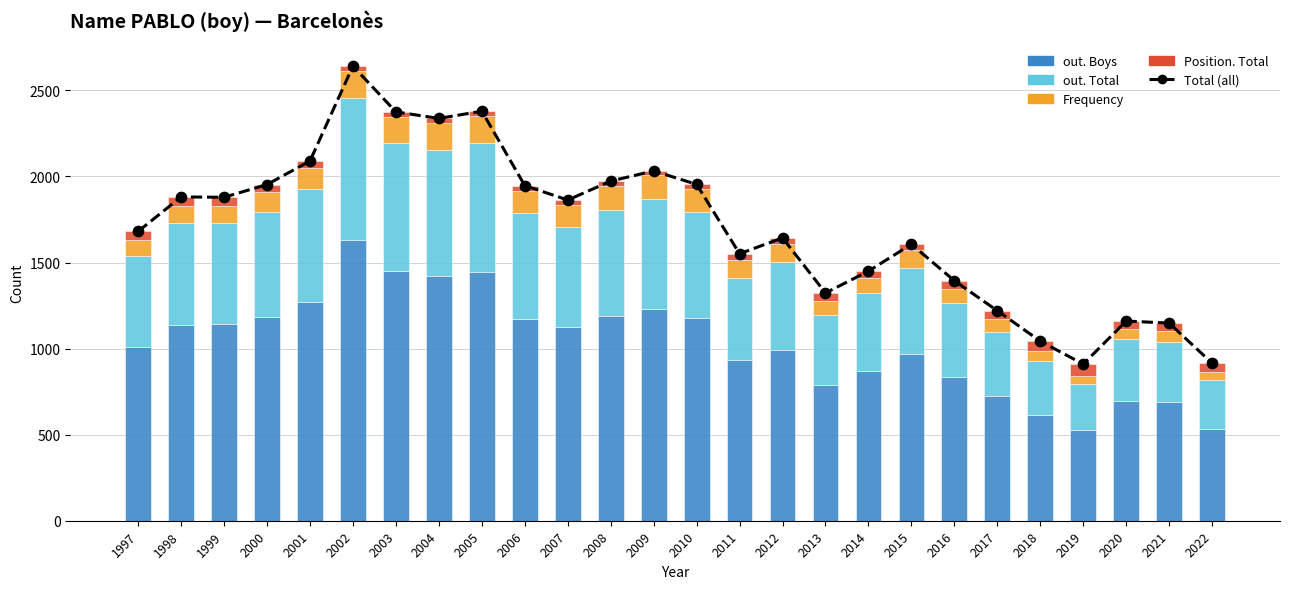

Which series has the largest total across all categories?

Total (all)